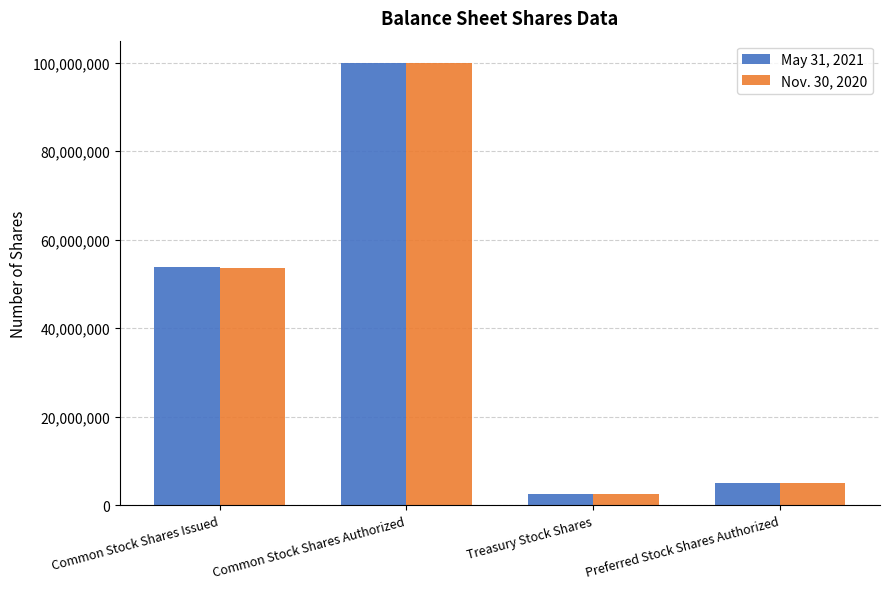

What is the label of the 4th bar from the left?

Preferred Stock Shares Authorized